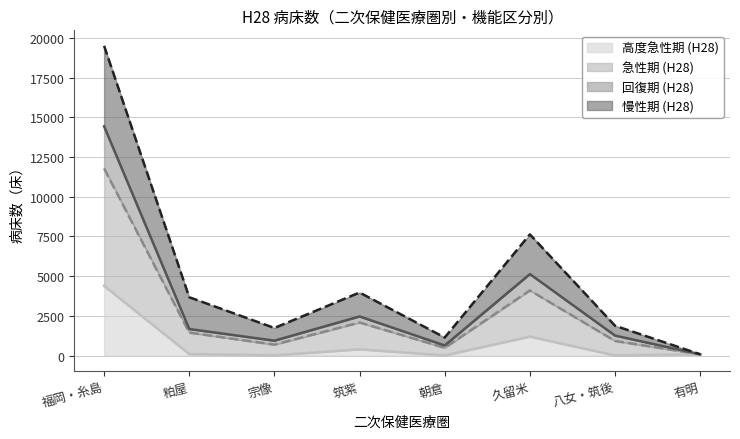

What is the difference between the maximum and minimum values in the 高度急性期 (H28) series?

4386